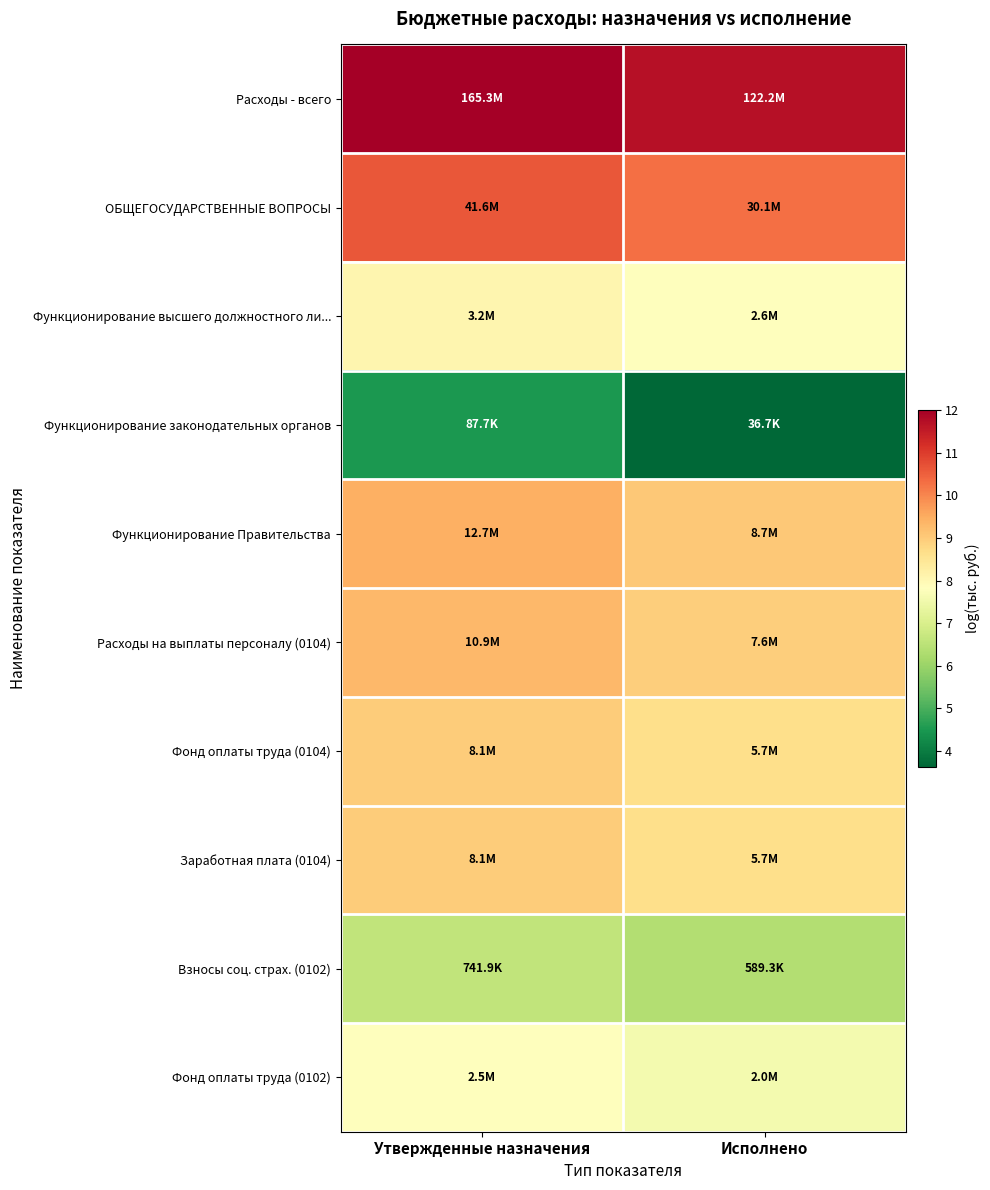

How many data points does each series have?

2